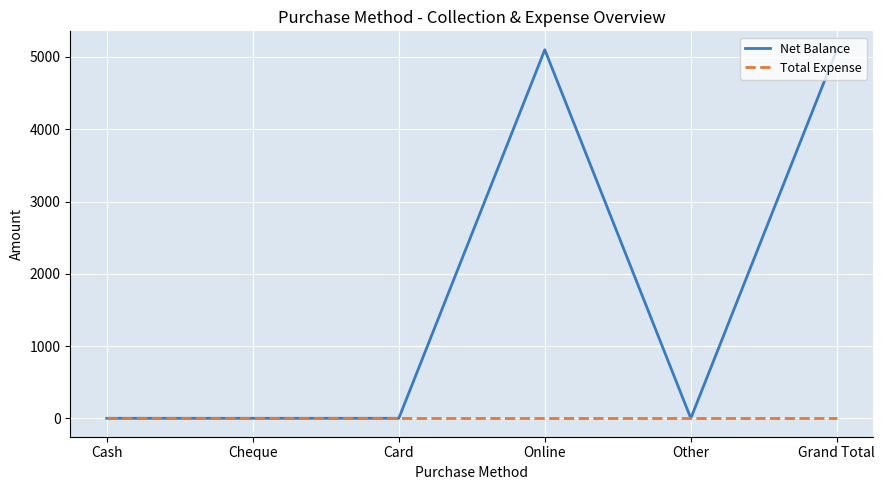

Which series has the widest spread of values?

Net Balance